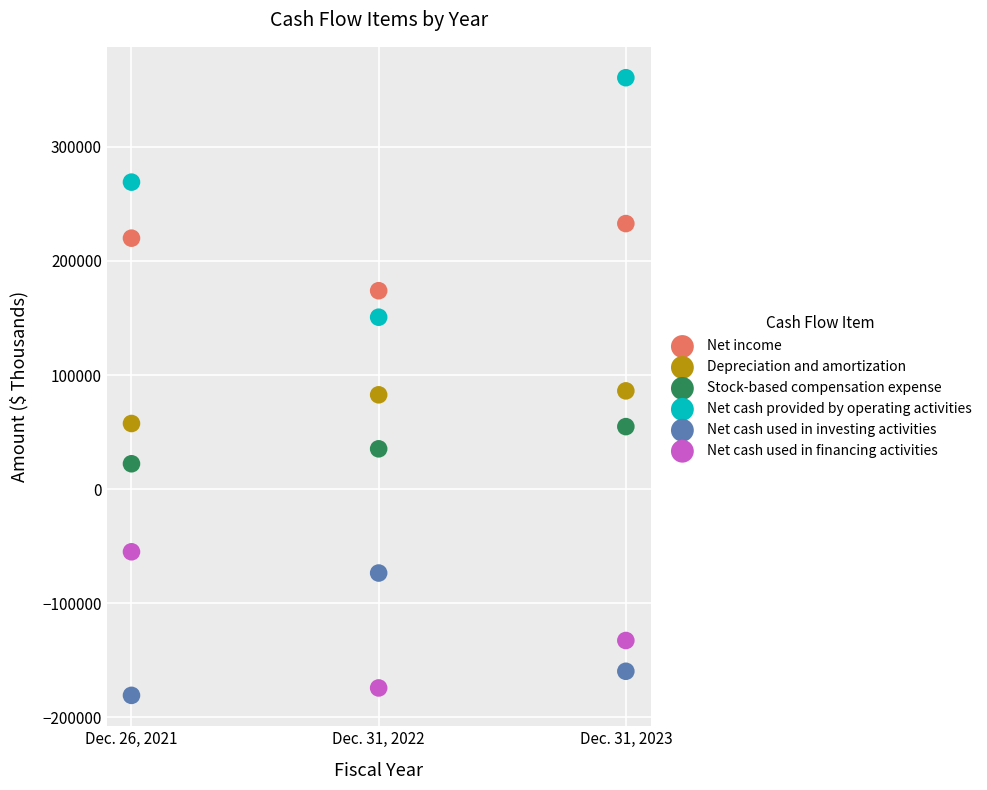

Across all data points, what is the range of Y values (max minus min)?

541425